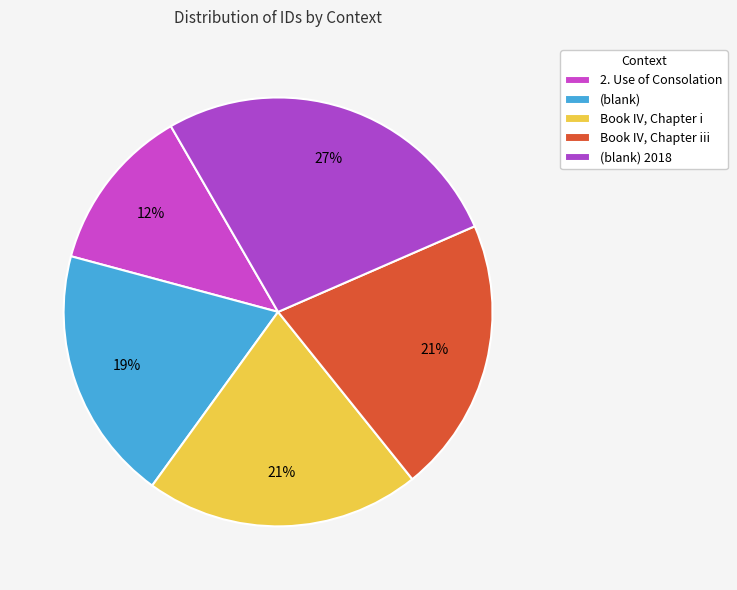

Rank the categories by value from lowest to highest.

2. Use of Consolation, (blank), Book IV, Chapter i, Book IV, Chapter iii, (blank) 2018